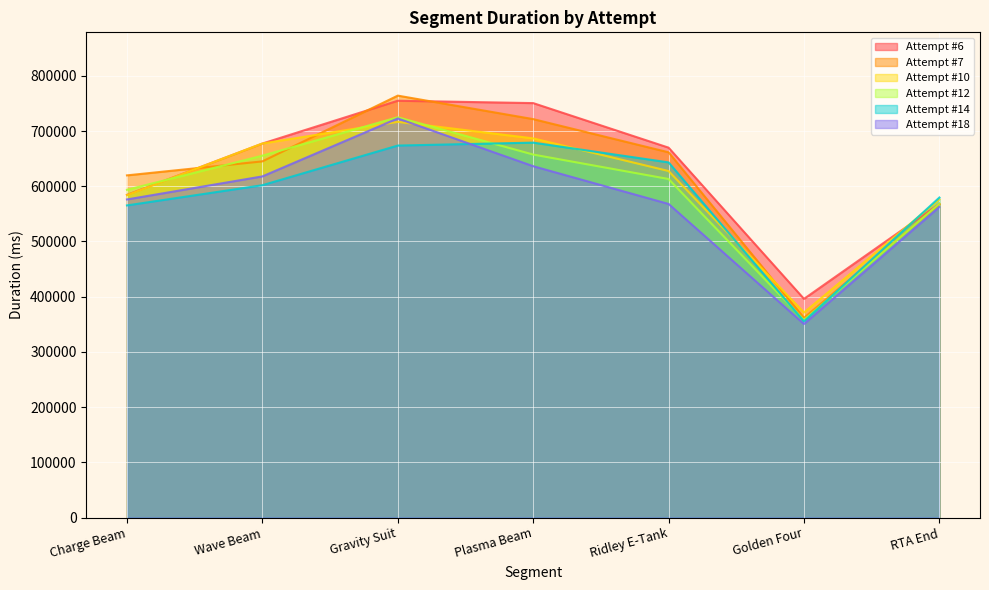

How many interior local valleys does the Attempt #14 series have?

1